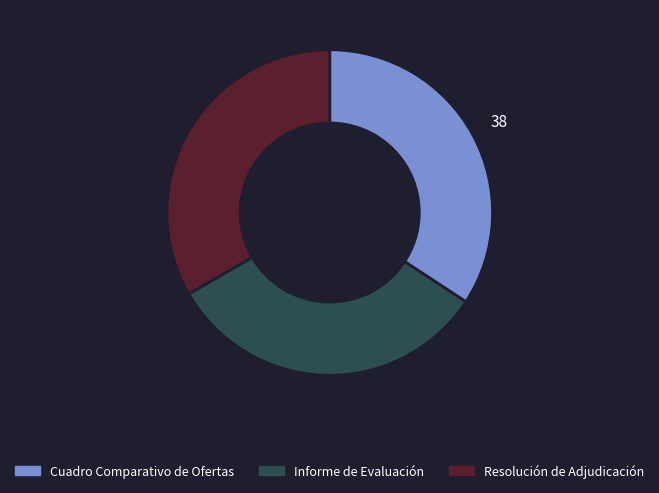

Is Cuadro Comparativo de Ofertas the majority of the pie?

No